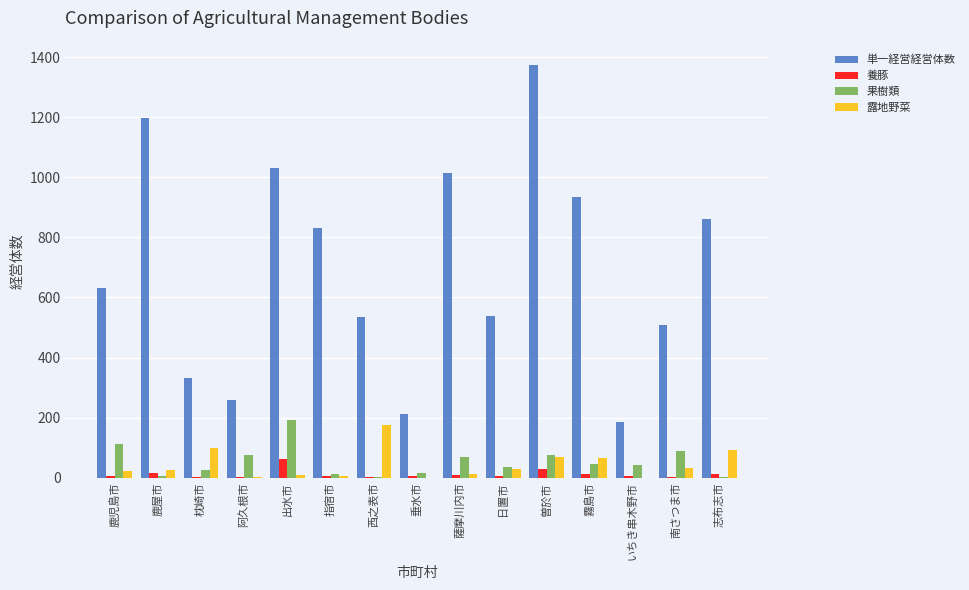

Which series has the largest total across all categories?

単一経営経営体数